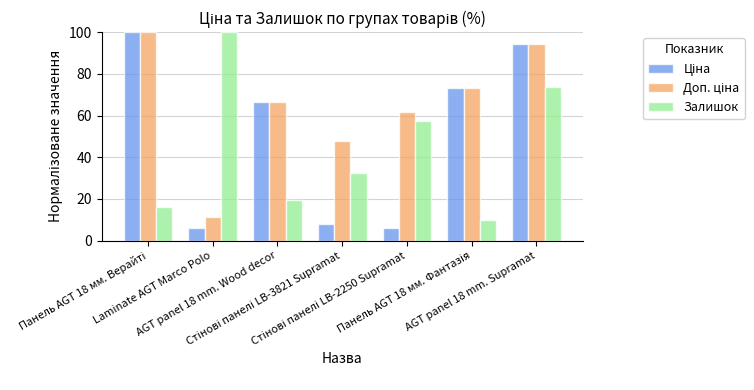

What is the minimum value shown in the chart?

6.2